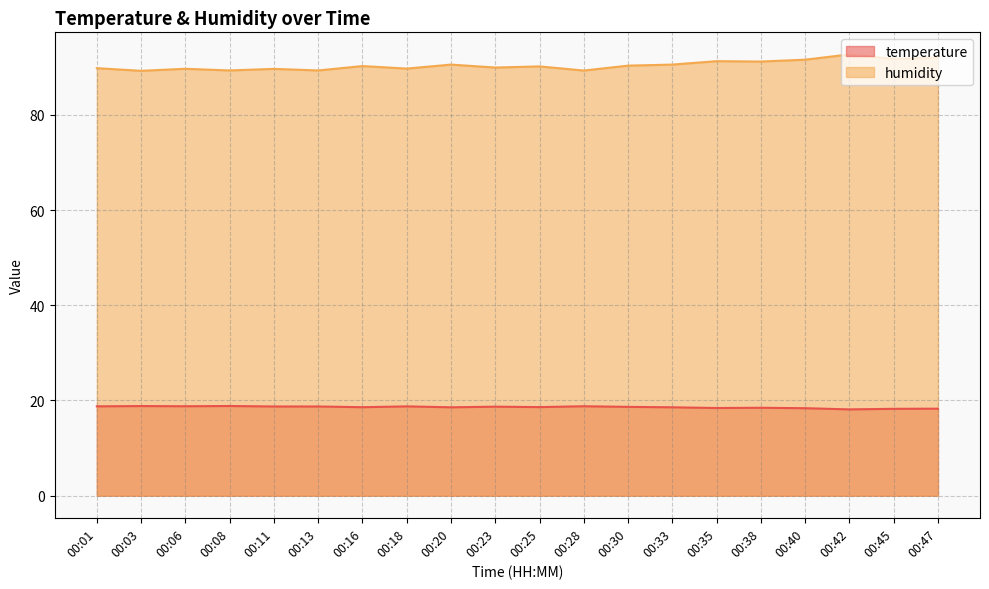

What is the value of the temperature point at the 9th from the left?

18.6